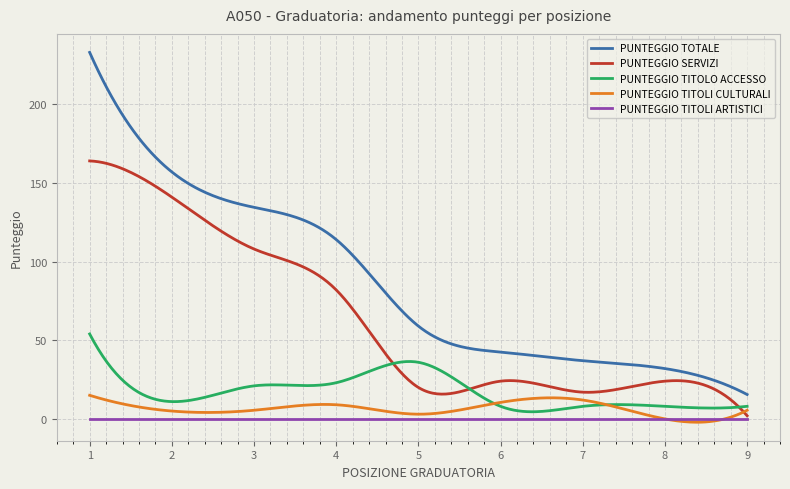

List the series in order of their peak value, lowest first.

PUNTEGGIO TITOLI ARTISTICI, PUNTEGGIO TITOLI CULTURALI, PUNTEGGIO TITOLO ACCESSO, PUNTEGGIO SERVIZI, PUNTEGGIO TOTALE